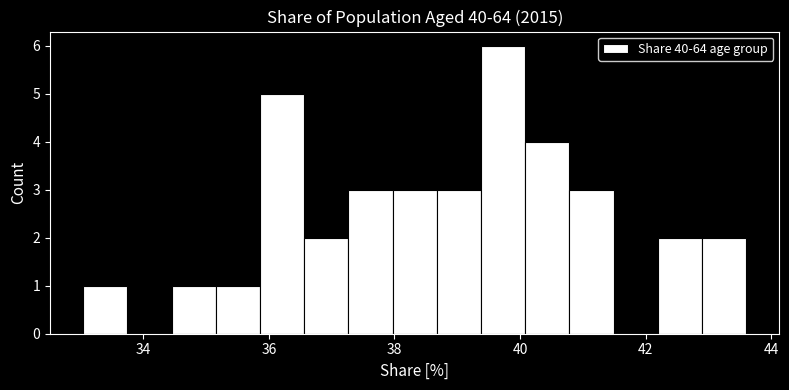

Around what value on the x-axis is the tallest bar? Give the approximate position of its centre, as read against the axis.

39.8